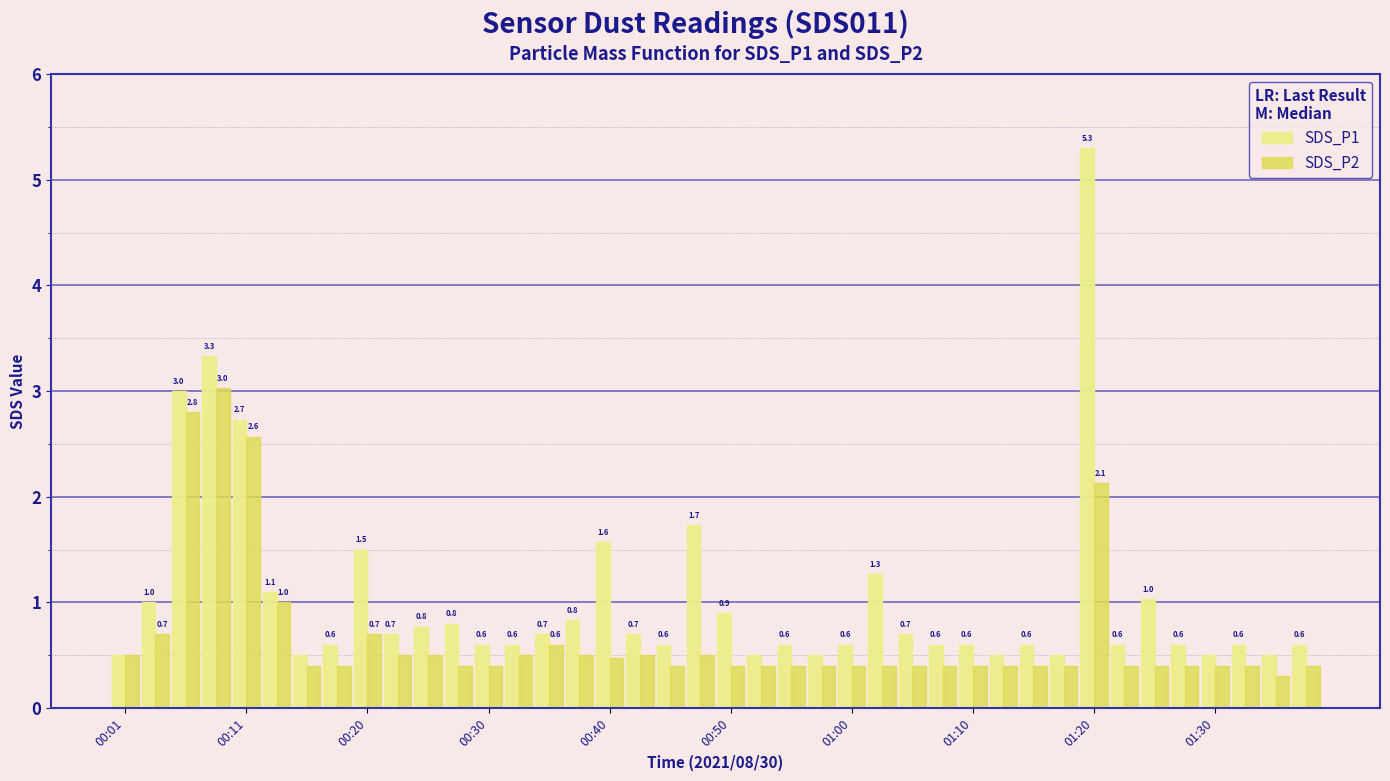

Rank the series by their maximum value, from highest to lowest.

SDS_P1, SDS_P2